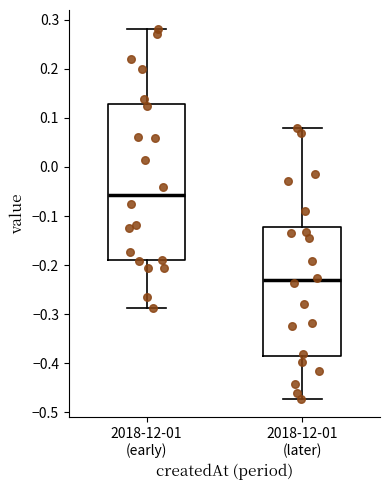

Where does the median line of the box for 2018-12-01 (later) sit on the y-axis? The values are not printed on the chart, so give them approximately, as read against the axis.

-0.23